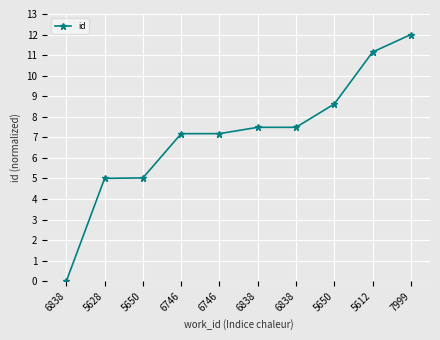

How many series are shown in this chart?

1